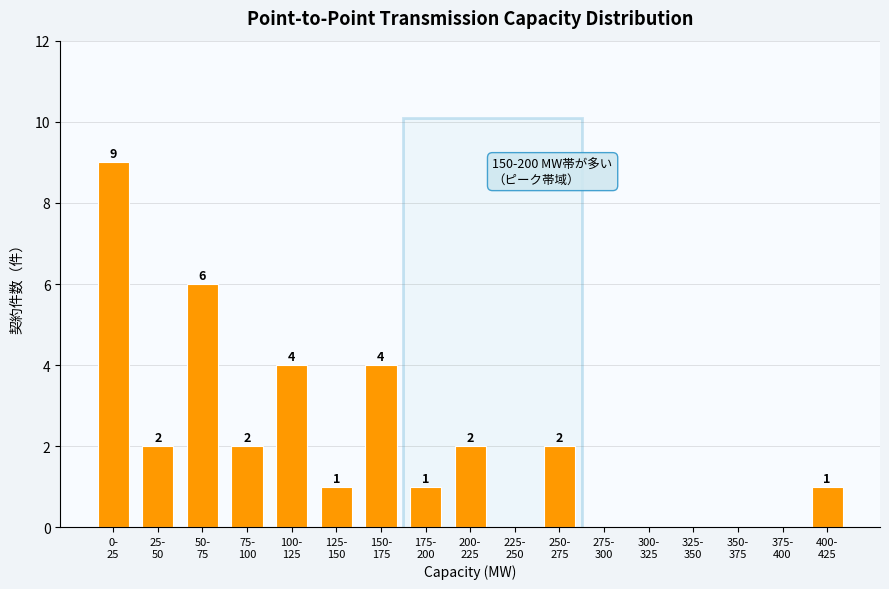

How many values are between 0 and 2?

13